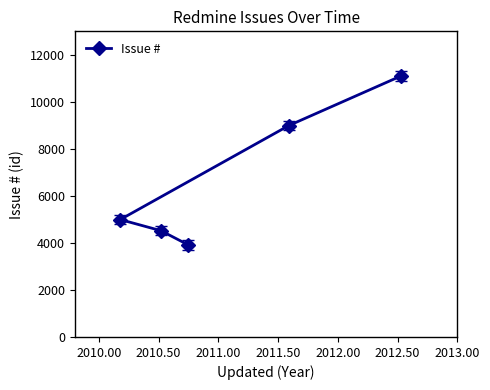

Reading left to right, transcribe all the data shown in this chart.

4994	4521	3914	8992	11104